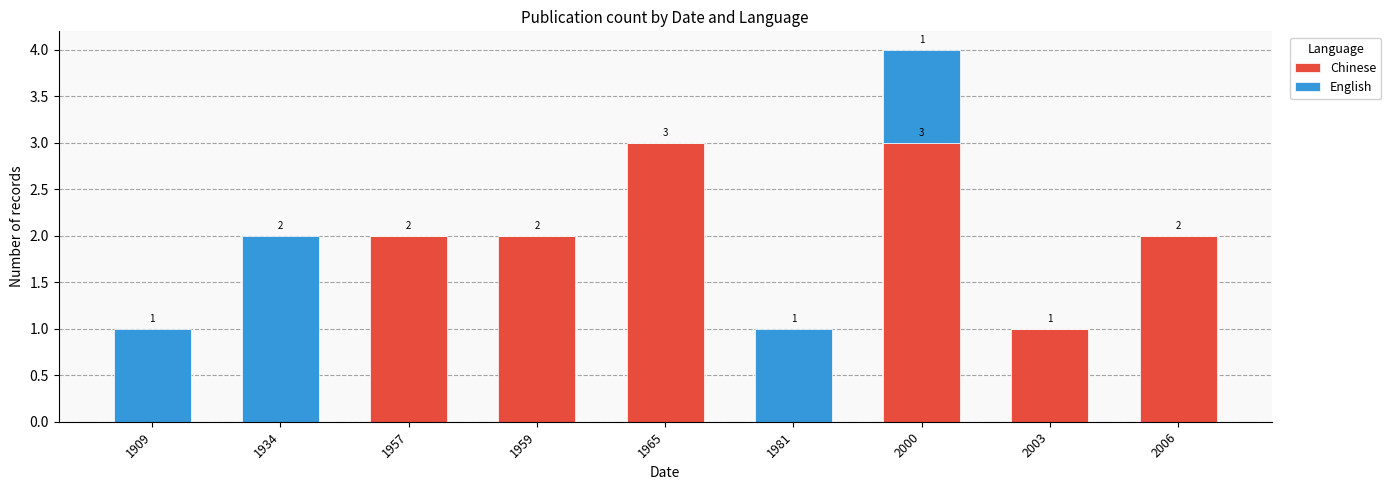

At which category is the sum across all series the highest?

2000